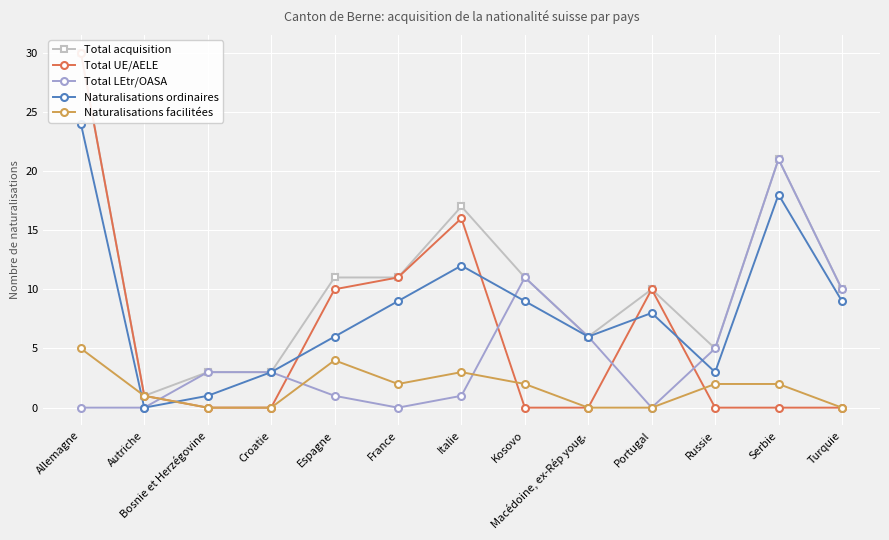

What is the difference between the maximum and second lowest values in the Total UE/AELE series?

30